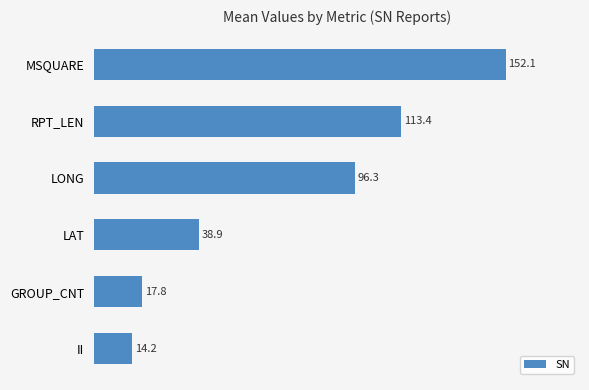

List the labels in order of value, smallest first.

II, GROUP_CNT, LAT, LONG, RPT_LEN, MSQUARE